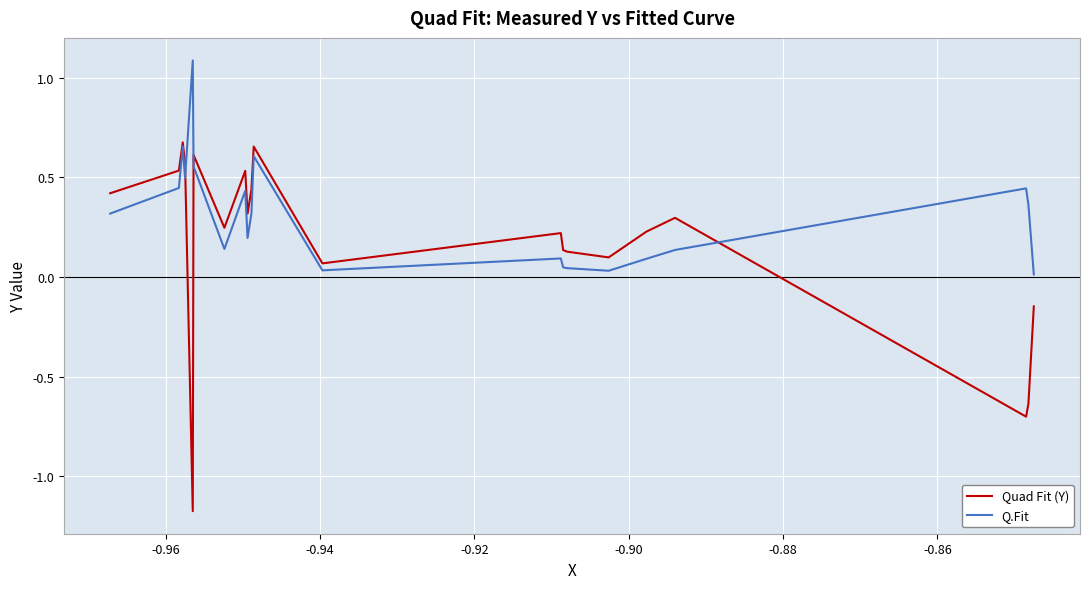

What is the smallest value displayed?

-1.2